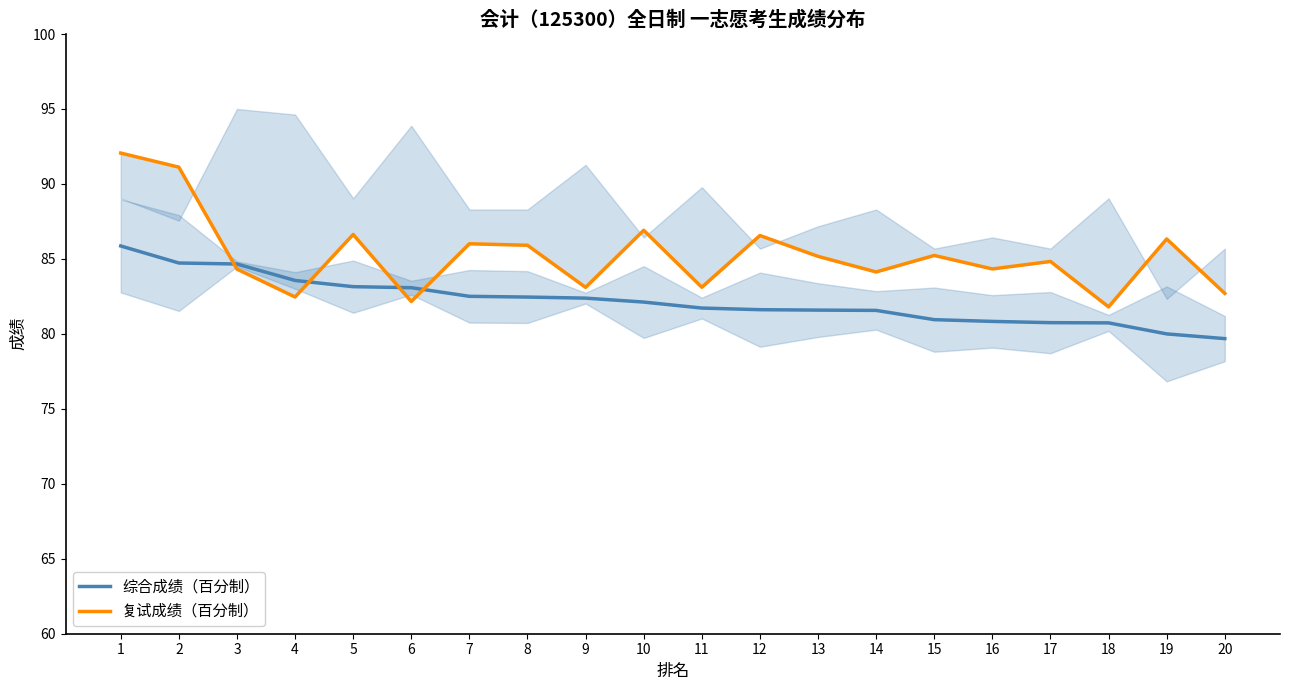

Does the chart have visible grid lines?

No